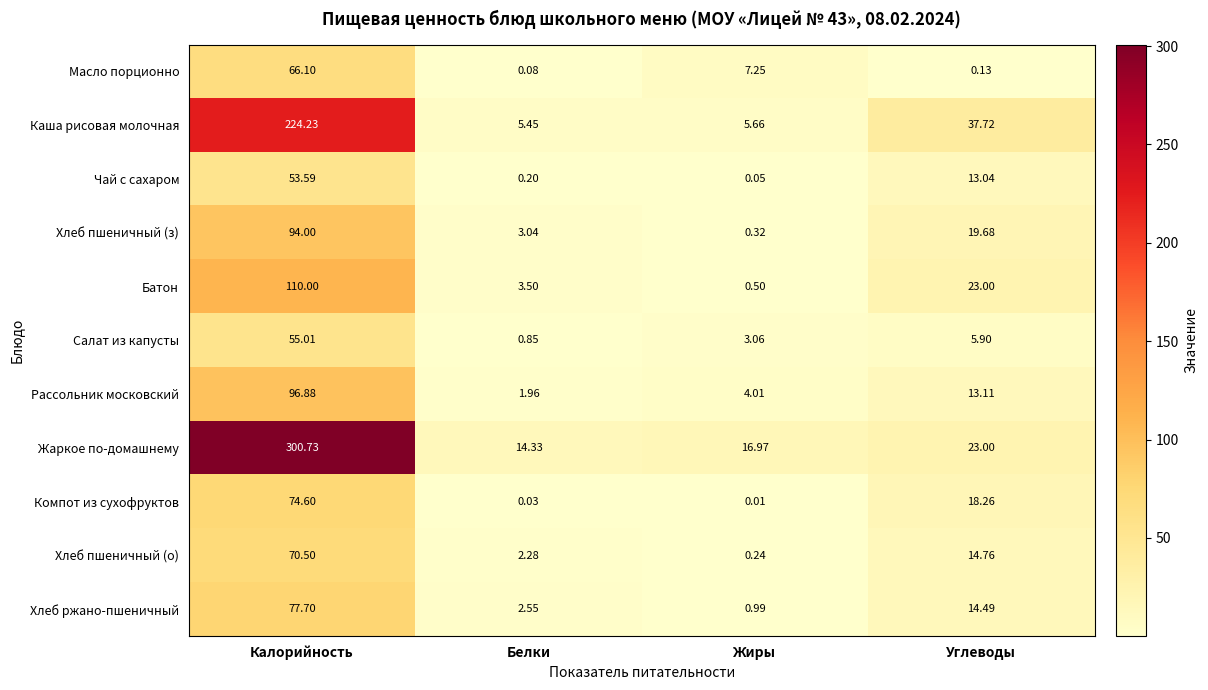

Which series has the largest total across all categories?

Жаркое по-домашнему